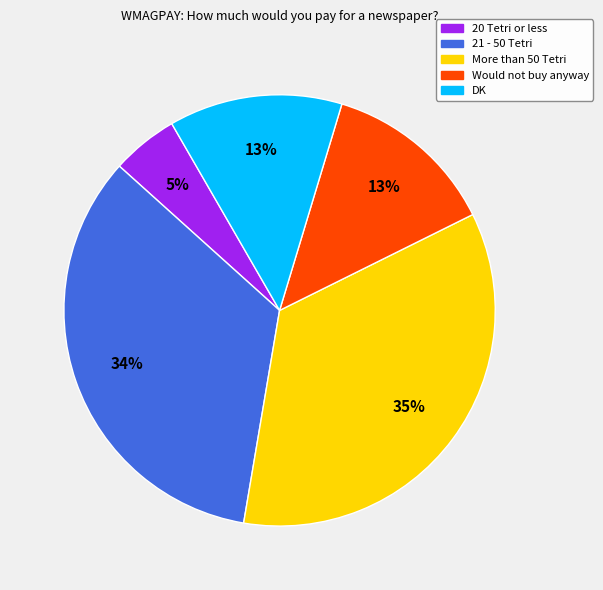

Is there any slice that represents more than half of the pie?

No